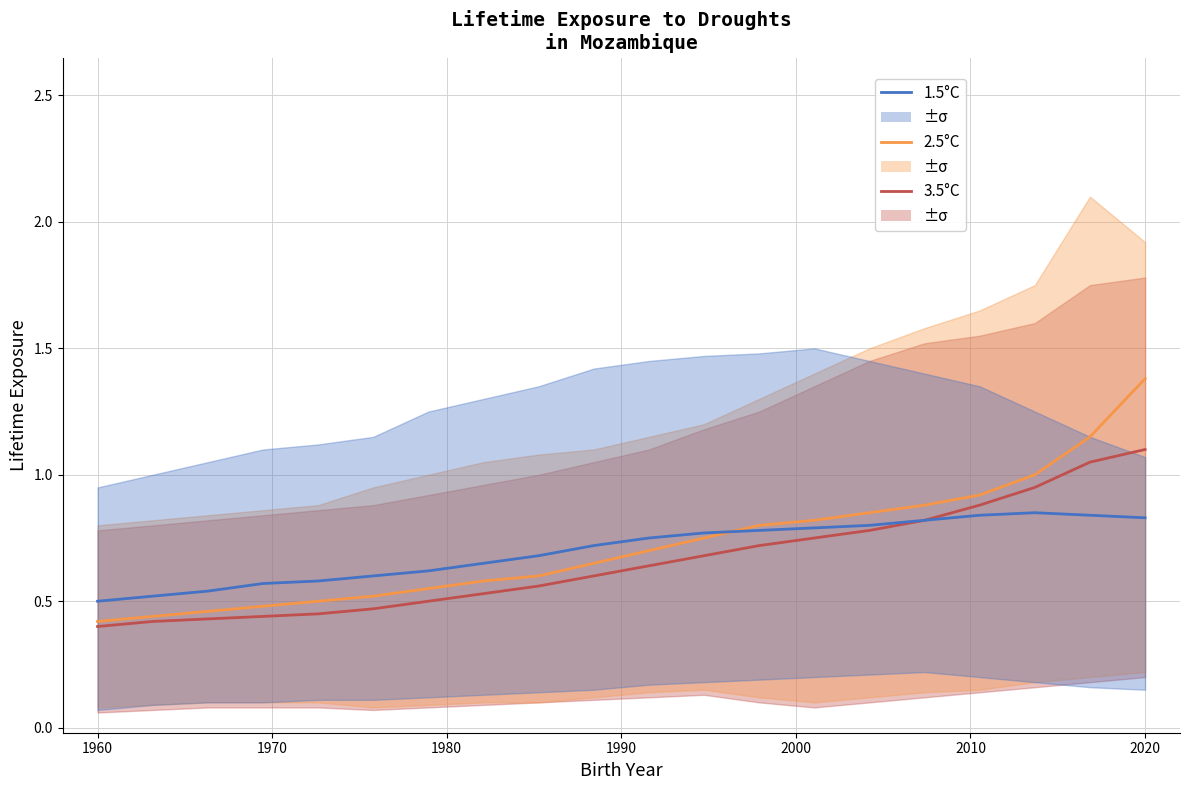

What are all the series names shown in the legend?

3.5°C, 2.5°C, 1.5°C